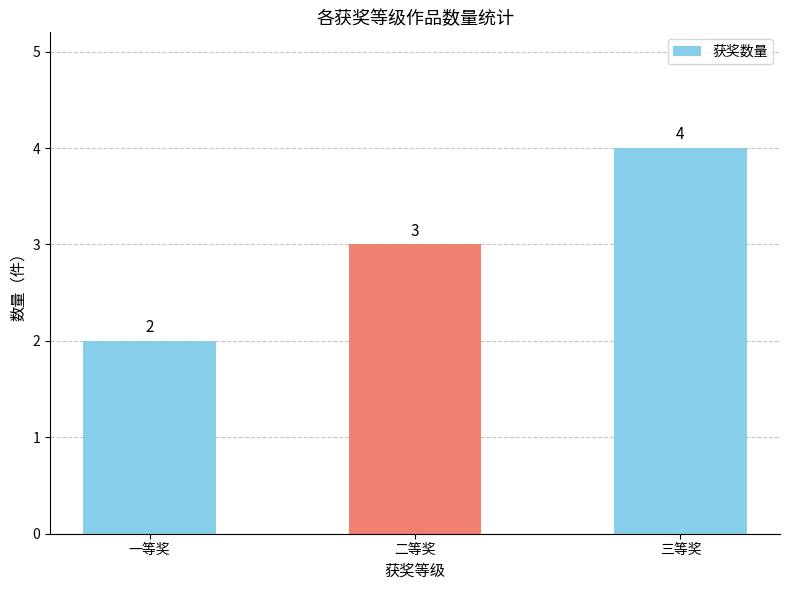

How many bars are there in total?

3